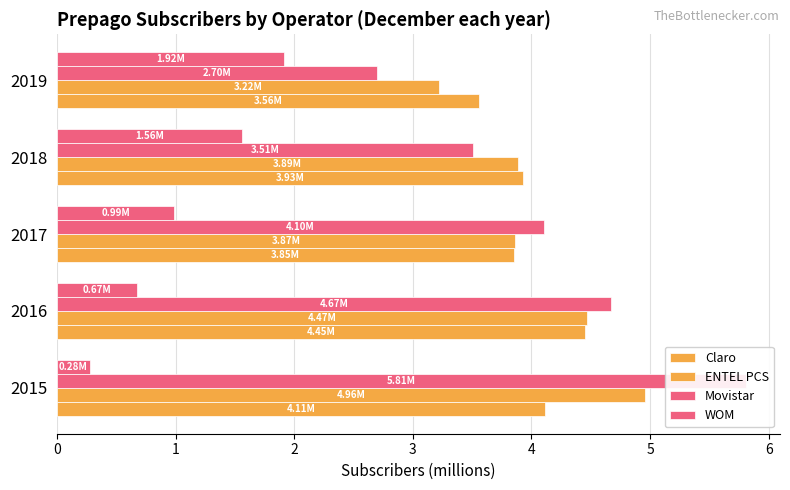

Read the Movistar value at 2017.

4.1